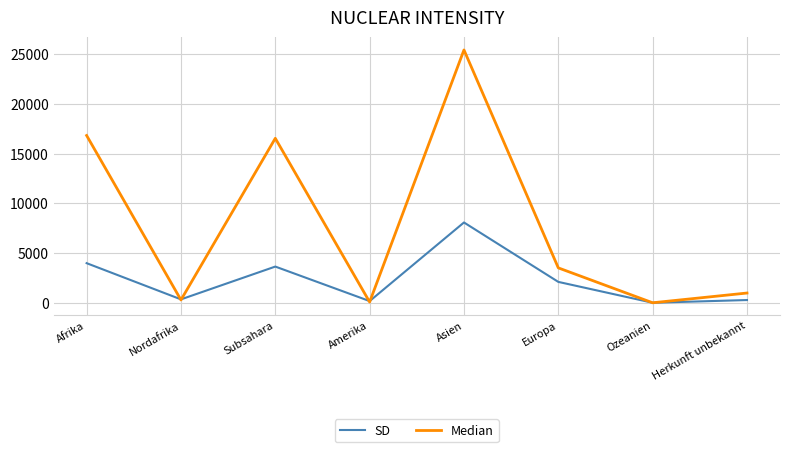

What are all the series names shown in the legend?

SD, Median